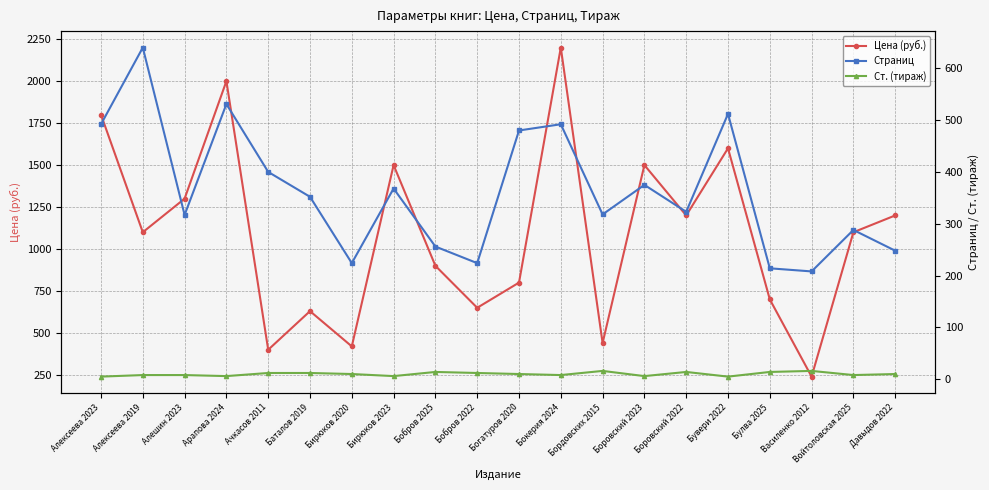

Which series has the largest total across all categories?

Цена (руб.)